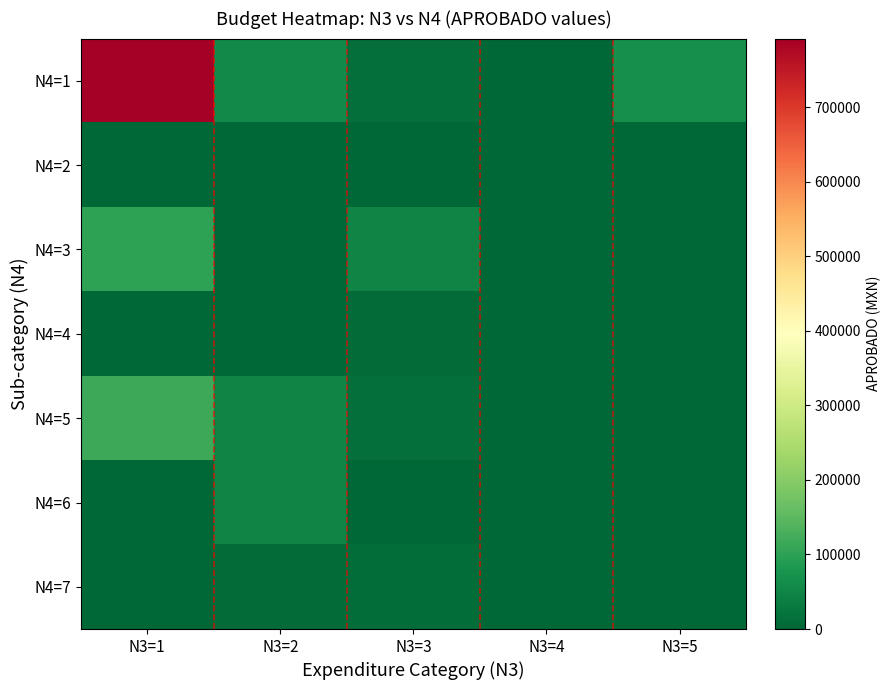

Between N3=4 and N3=3, which is larger?

N3=3